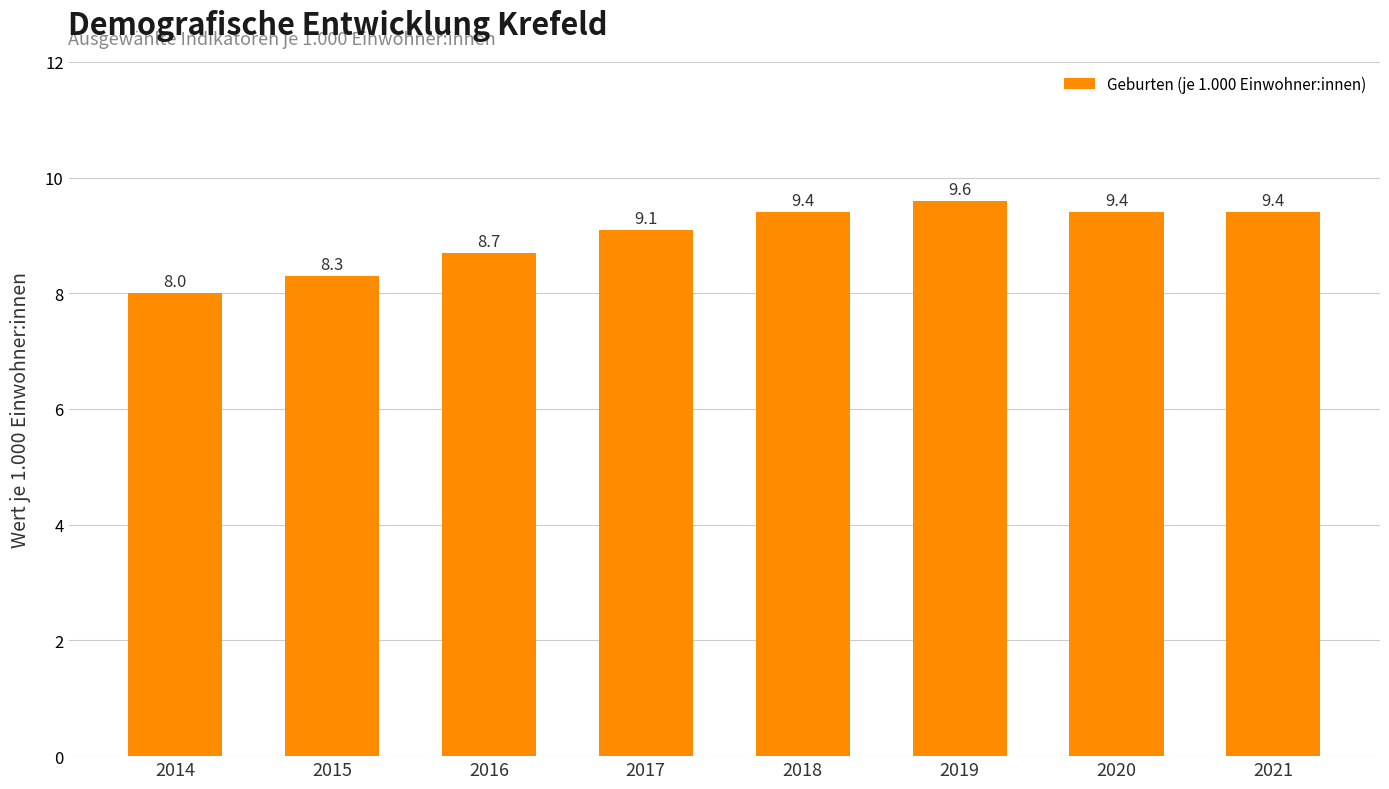

What is the change in value from 2019 to 2021?

-0.2